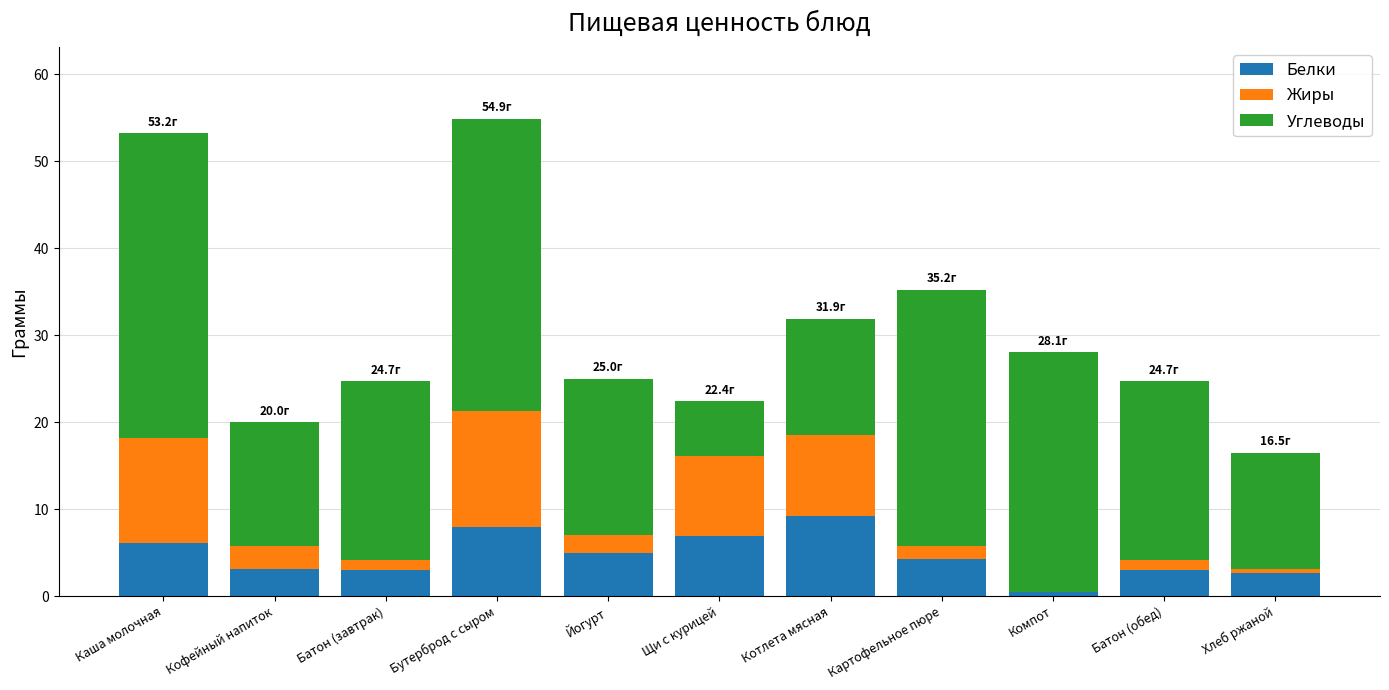

The value of Белки at Бутерброд с сыром is 5.4. True or false?

False